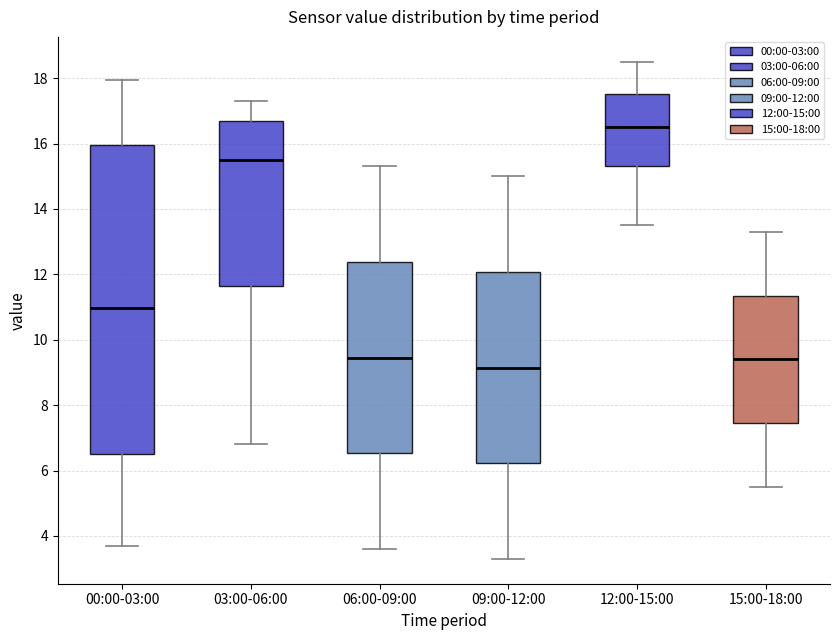

Comparing the boxes themselves (not the whiskers), which one is the tallest?

00:00-03:00